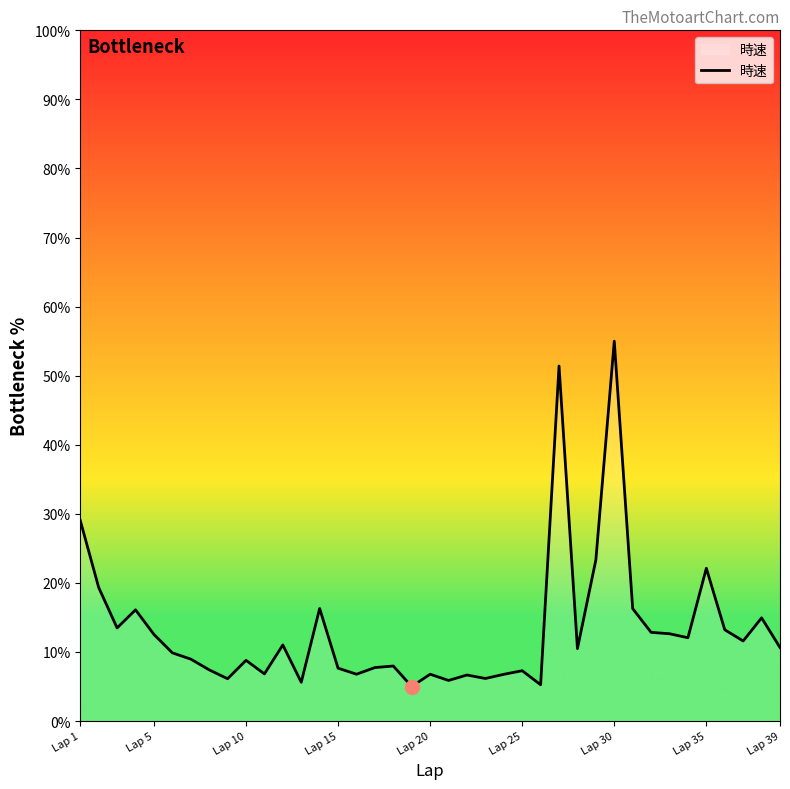

What is the smallest value displayed?

5.0